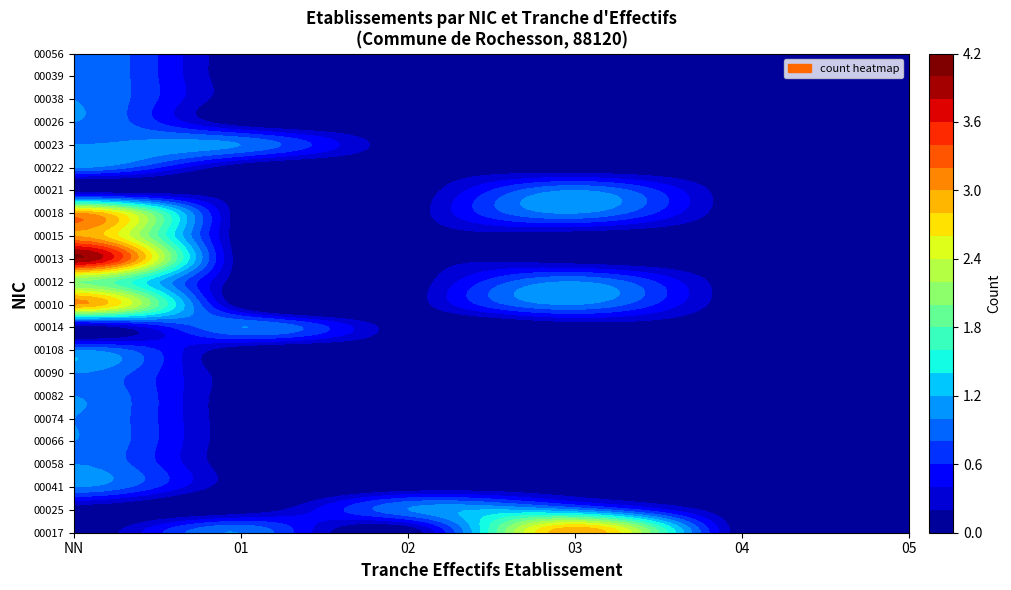

Which has a higher value, 03 or 05?

03